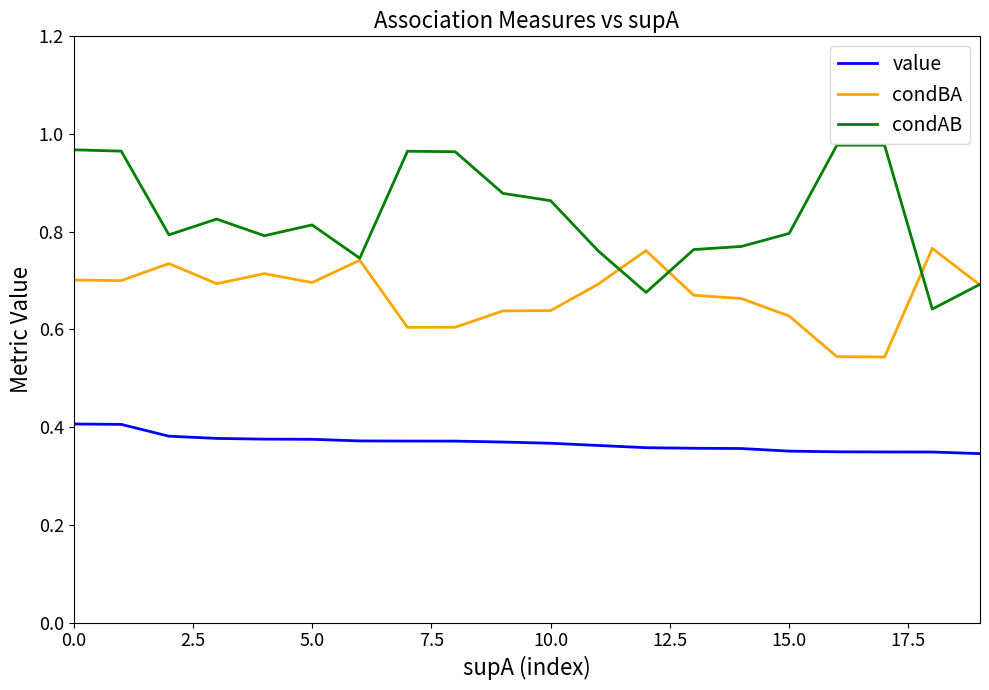

True or false: condAB and value cross at least once.

False